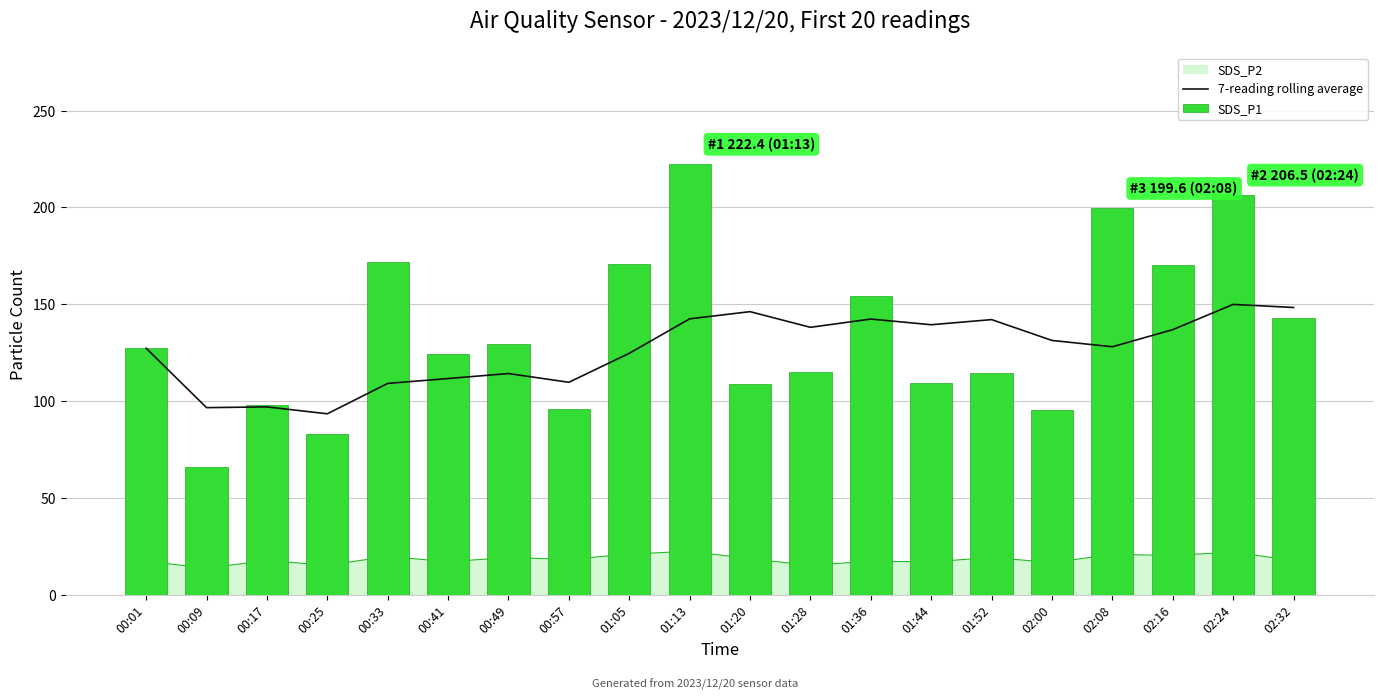

Which series has the widest spread of values?

SDS_P1